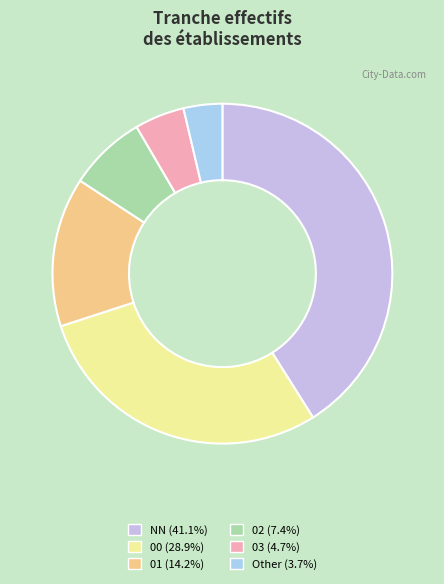

Is there any slice that represents more than half of the pie?

No